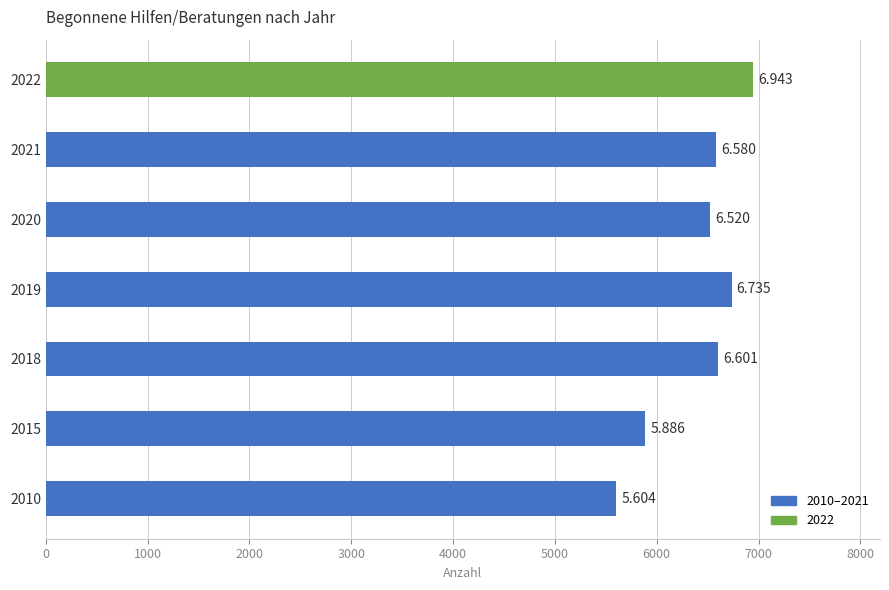

How many bars are there in total?

7